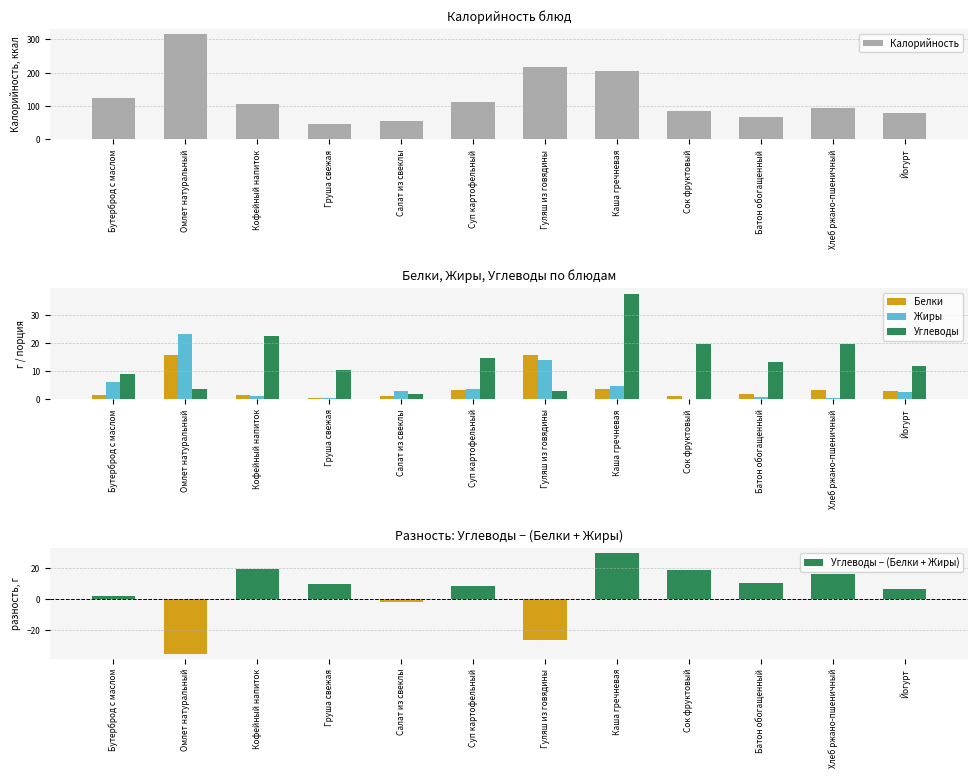

True or false: Жиры has a value of 3.6 at Суп картофельный.

True